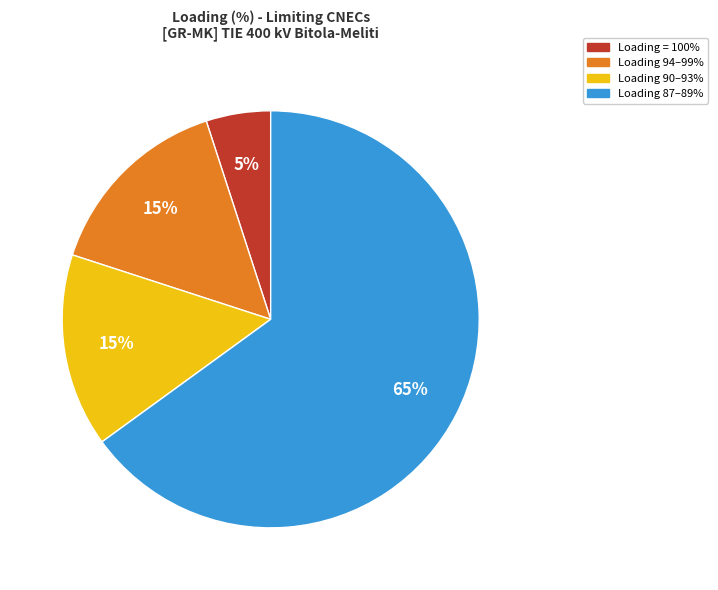

To the nearest percent, what is the difference between the largest and smallest slice percentages?

60%